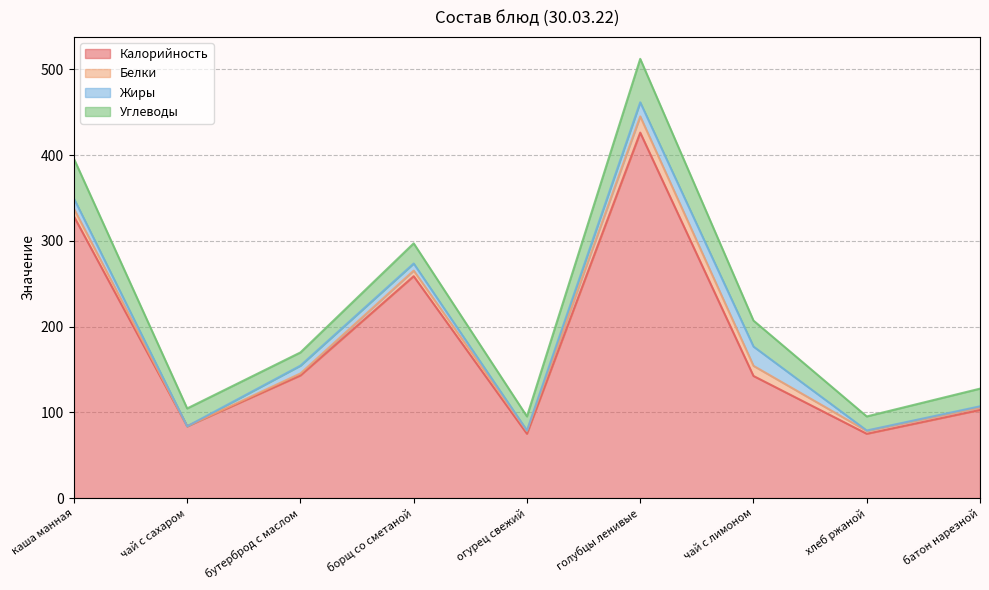

What is the difference between the highest and lowest values at чай с сахаром?

83.7